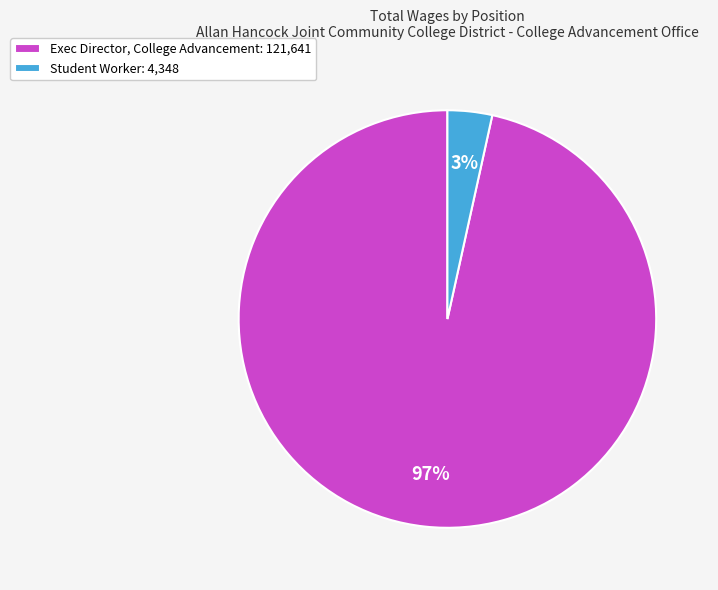

Which category has the biggest portion of the pie?

Exec Director, College Advancement